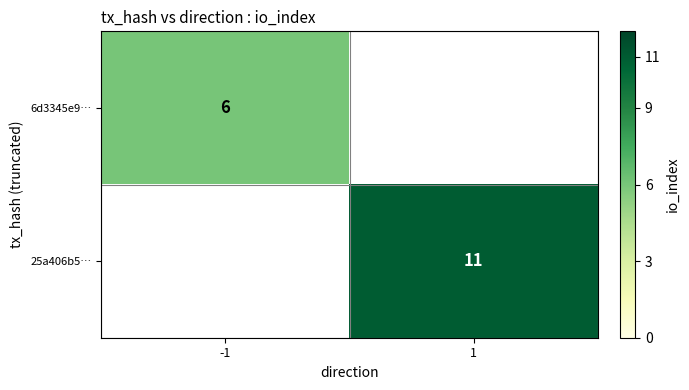

The value of 25a406b5… at 1 is 5. True or false?

False